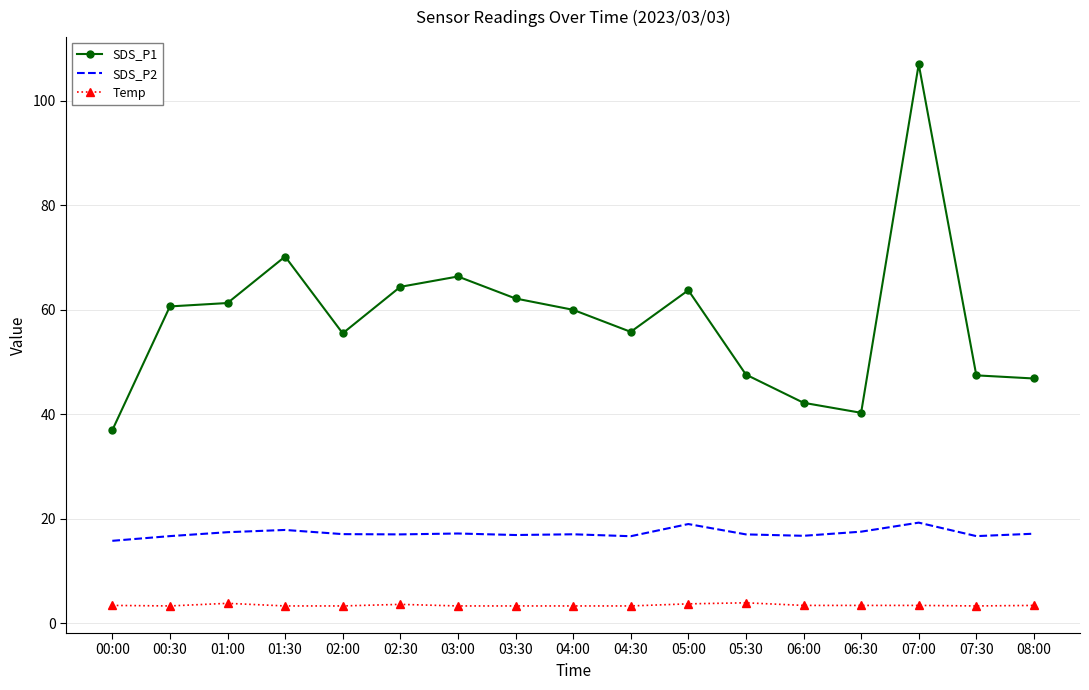

What position from the right is 01:30?

14